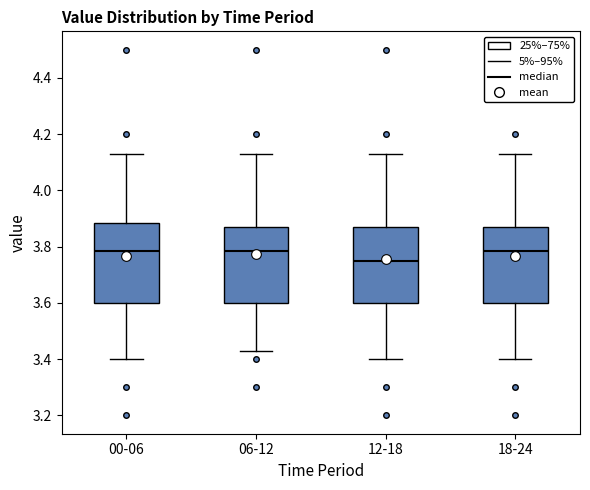

Reading left to right, transcribe this box plot: for each box, give where its median line is, the range the box spans, and where its two whiskers end, as read against the y-axis. The values are not printed on the chart, so give them approximately, as read against the axis.

00-06: median 3.78, box 3.60 to 3.88, whiskers 3.40 to 4.14
06-12: median 3.78, box 3.60 to 3.88, whiskers 3.44 to 4.14
12-18: median 3.76, box 3.60 to 3.88, whiskers 3.40 to 4.14
18-24: median 3.78, box 3.60 to 3.88, whiskers 3.40 to 4.14